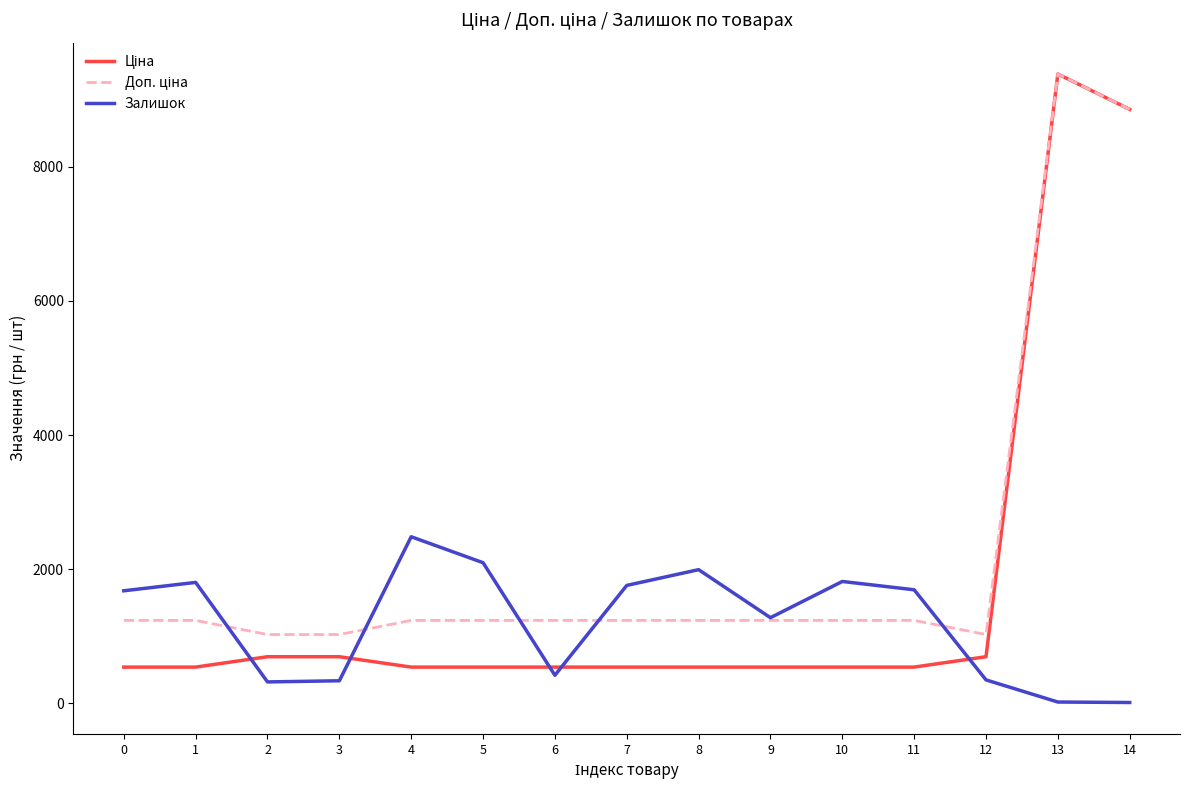

At which category is the sum across all series the highest?

13